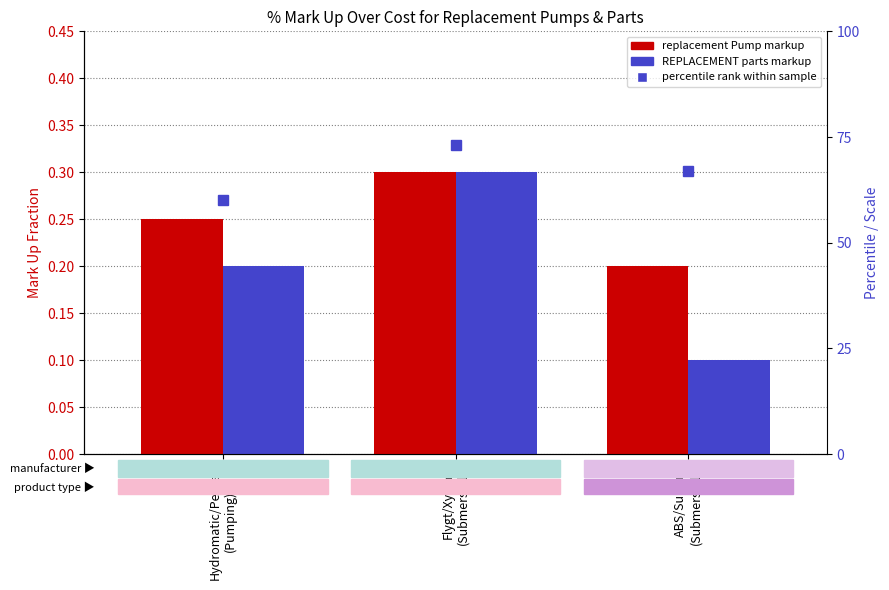

What is the difference between the maximum and second lowest values in the percentile rank within sample series?

6.0